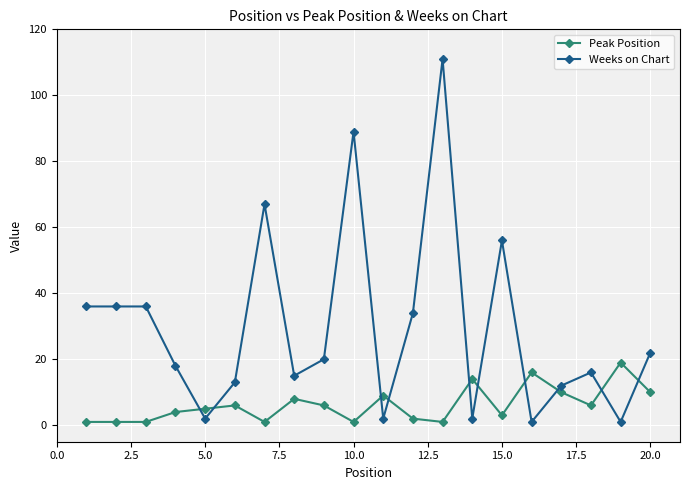

List the series in order of their peak value, lowest first.

Peak Position, Weeks on Chart